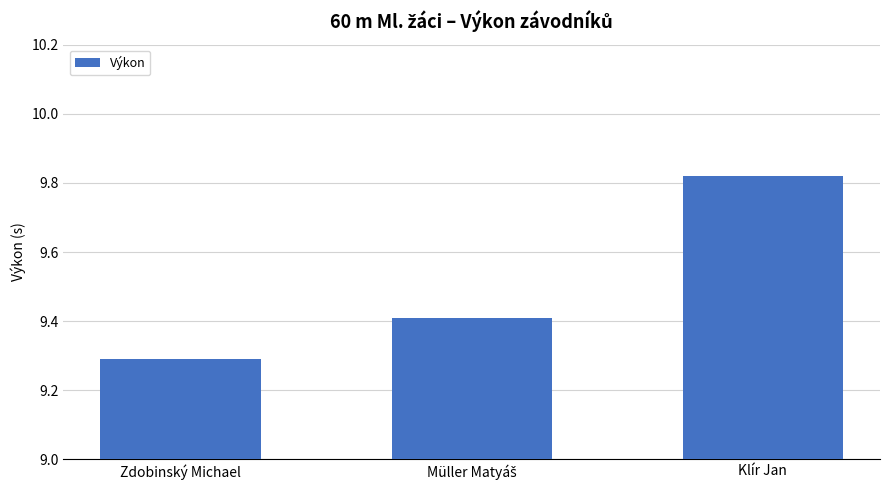

What is the difference between the maximum and minimum values?

0.5